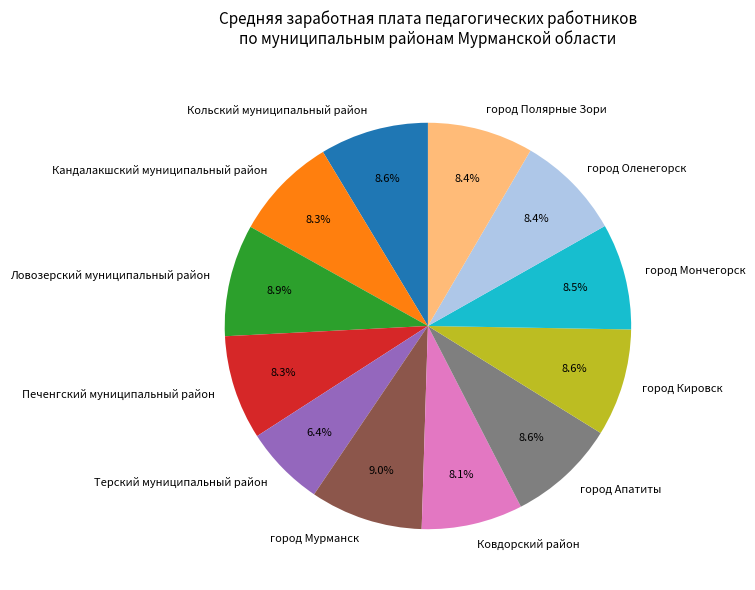

To the nearest percent, what is the combined percentage of город Полярные Зори and город Кировск?

17%